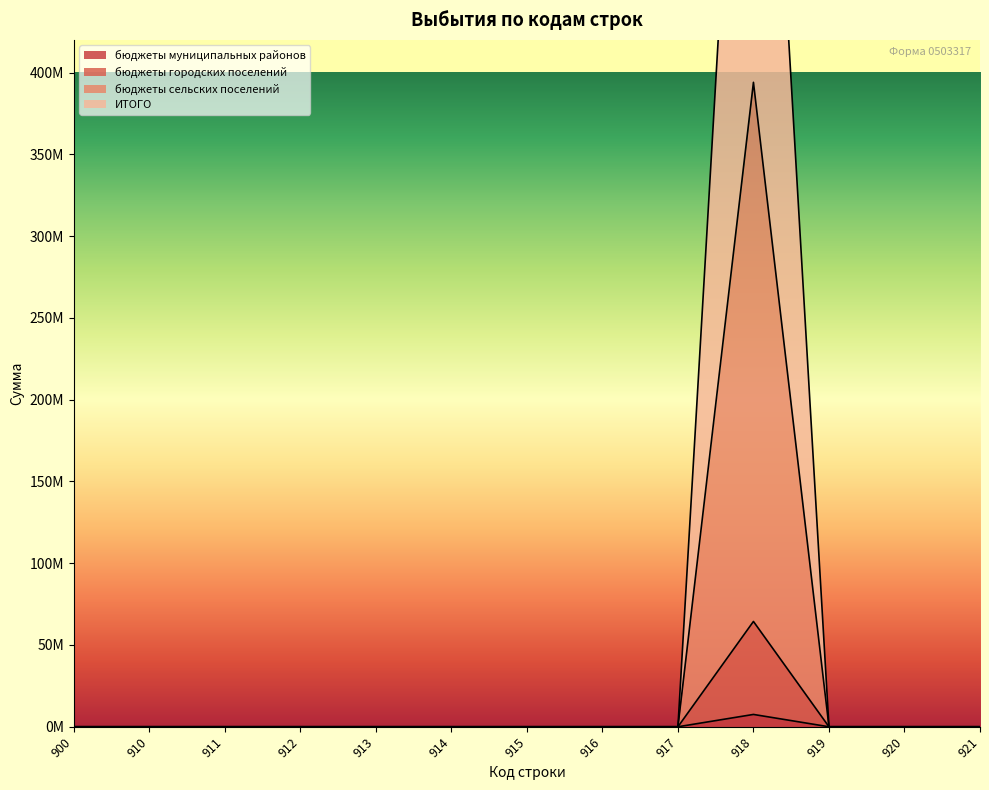

List the labels in order of бюджеты городских поселений value, largest first.

918, 900, 910, 911, 912, 913, 914, 915, 916, 917, 919, 920, 921